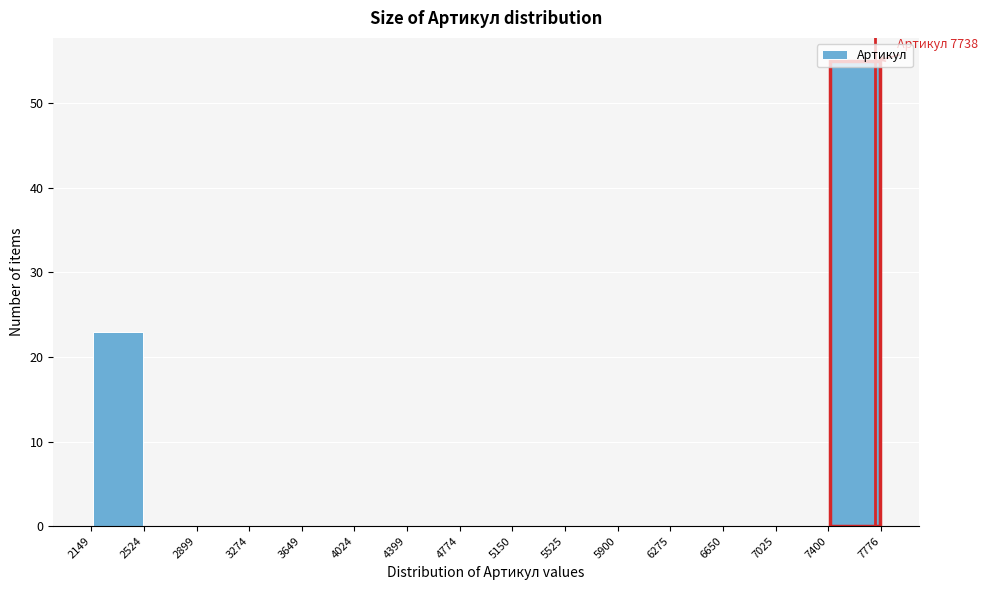

Which range on the x-axis has the tallest bar?

7400 to 7776